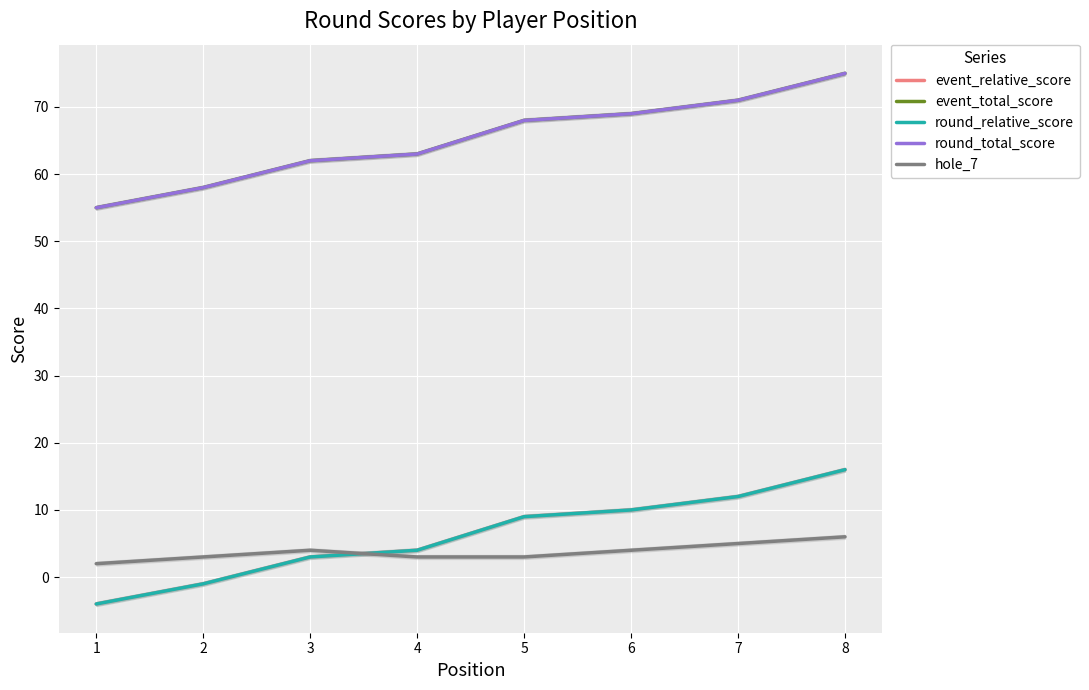

Is it true that round_total_score equals 40 at 6?

False